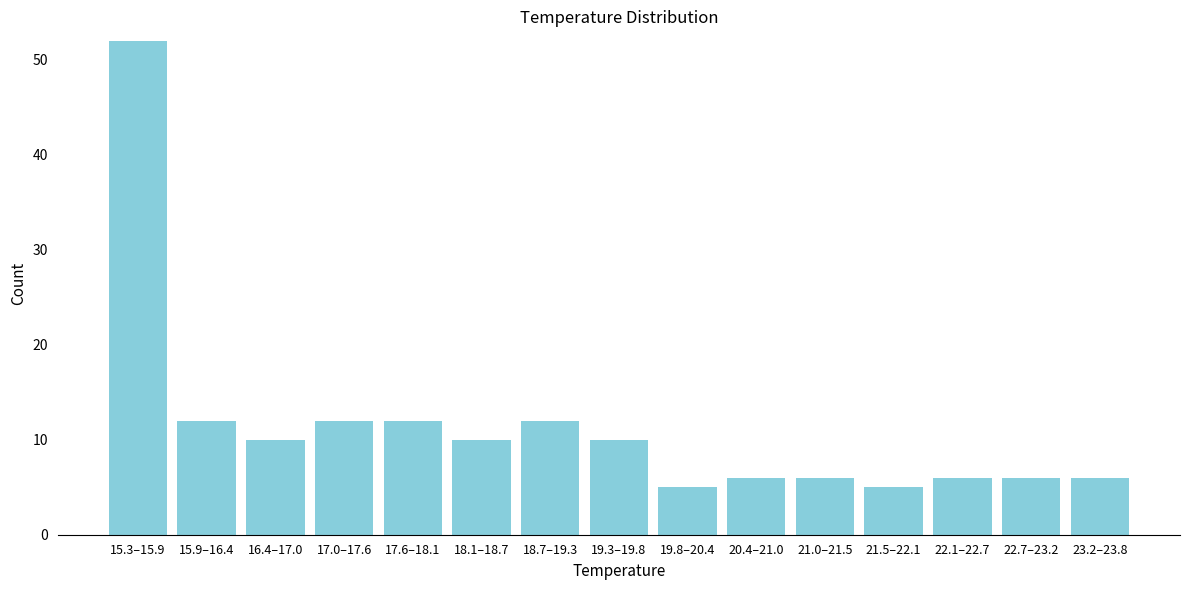

Reading left to right, what are all the values shown in this chart?

52	12	10	12	12	10	12	10	5	6	6	5	6	6	6